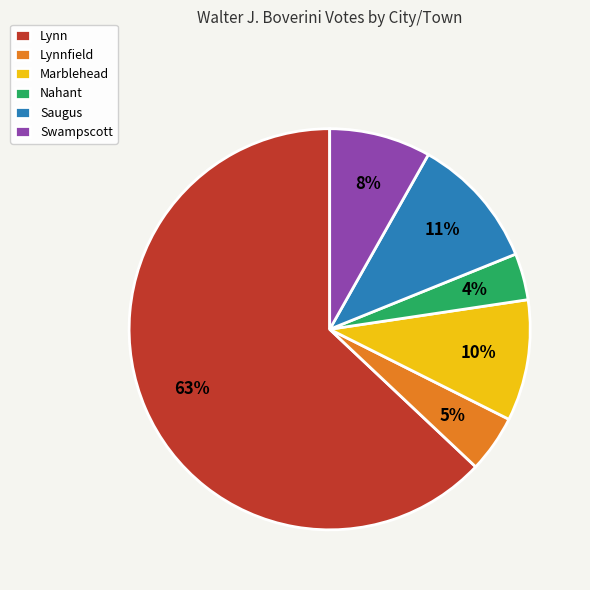

Which slice is the smallest?

Nahant